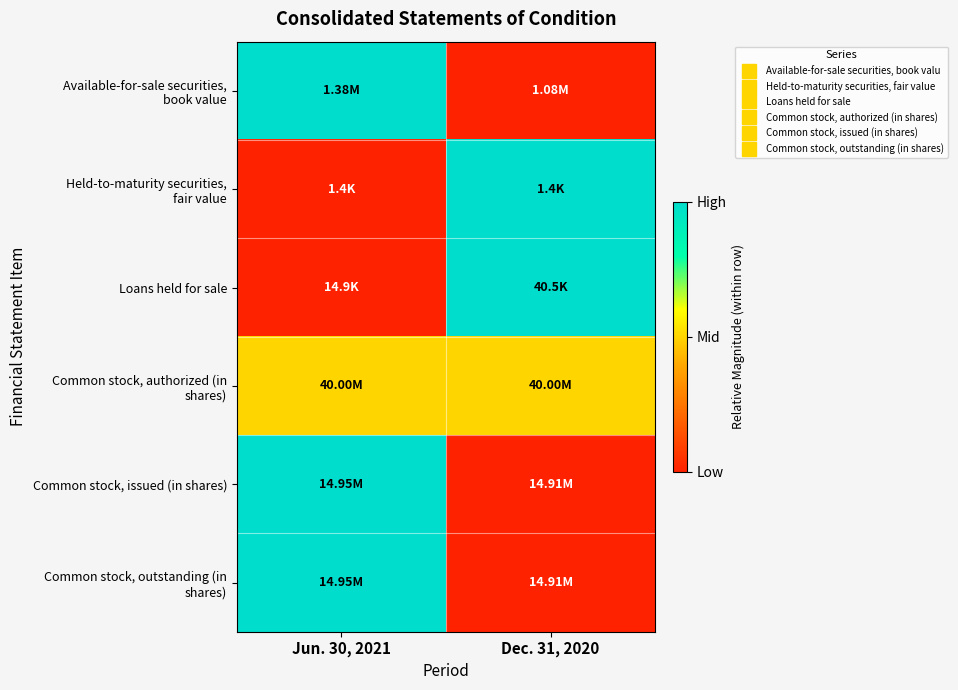

At which category does the chart reach its minimum across all series?

Dec. 31, 2020